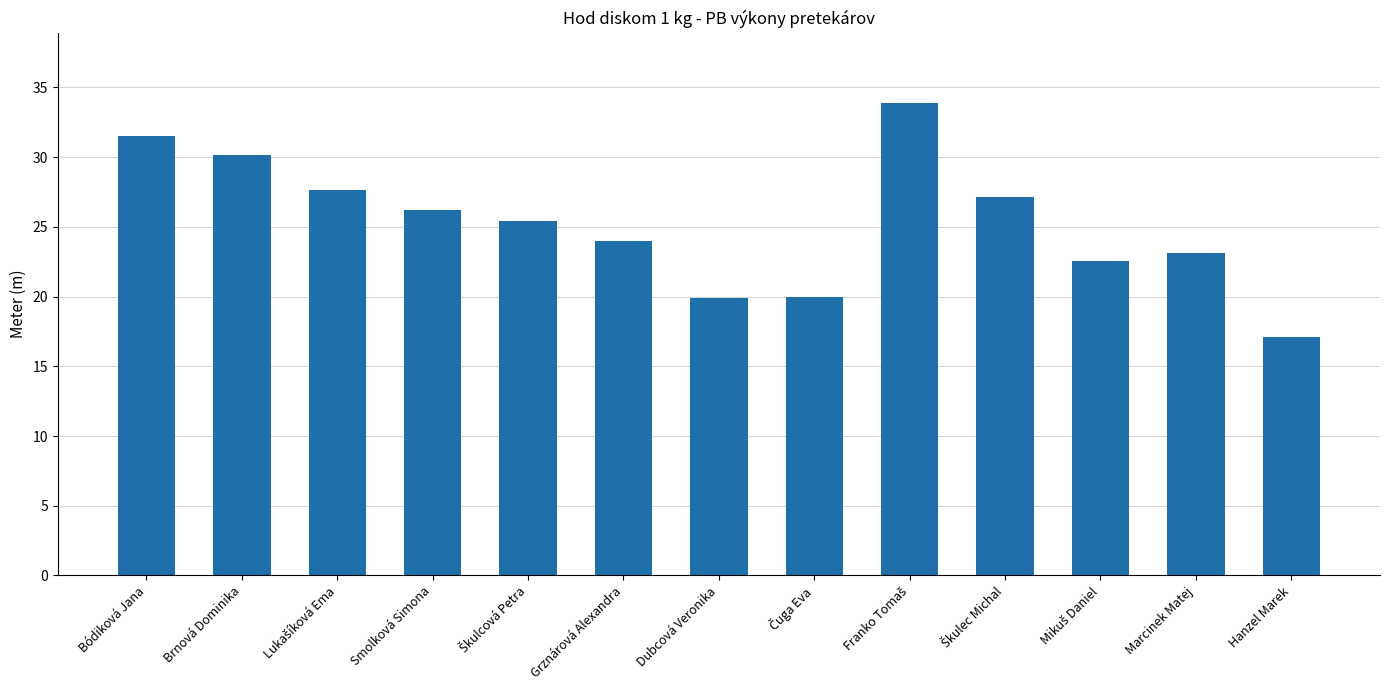

What is the label of the 13th bar from the left?

Hanzel Marek